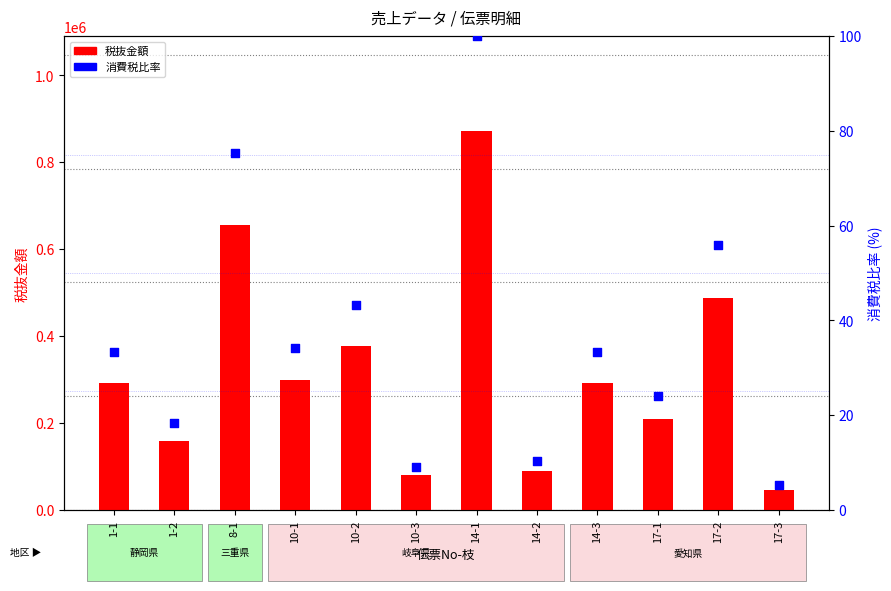

At how many categories does at least one series exceed 597291?

2